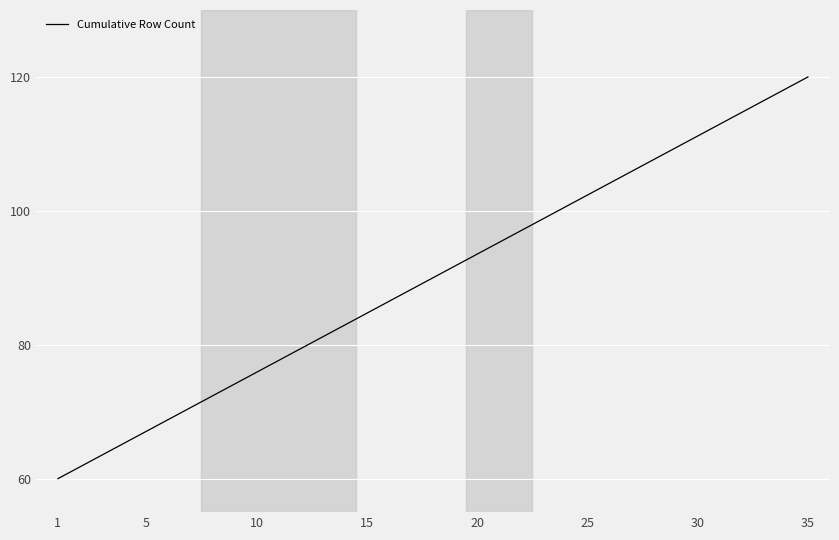

How many distinct data groups are displayed?

1